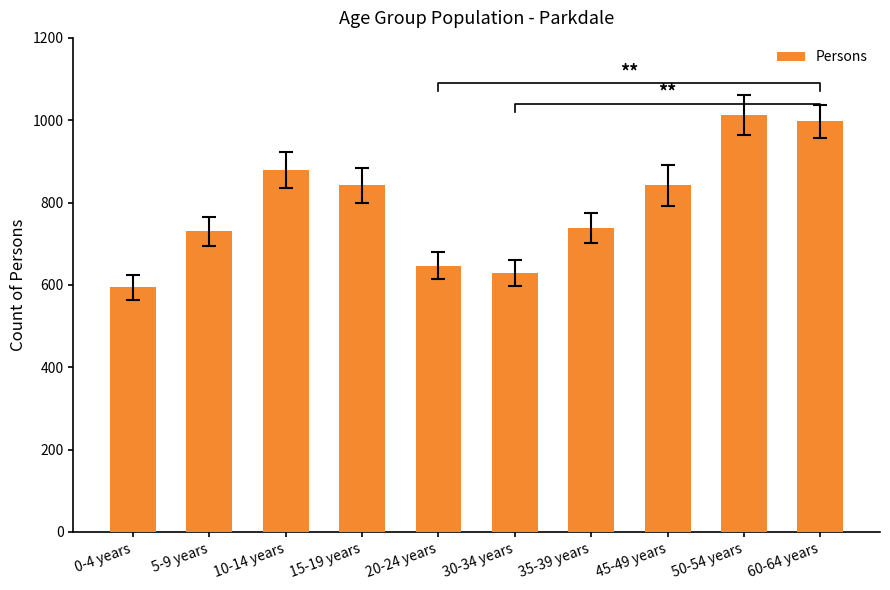

Are the bars grouped side by side (vs. stacked)?

No